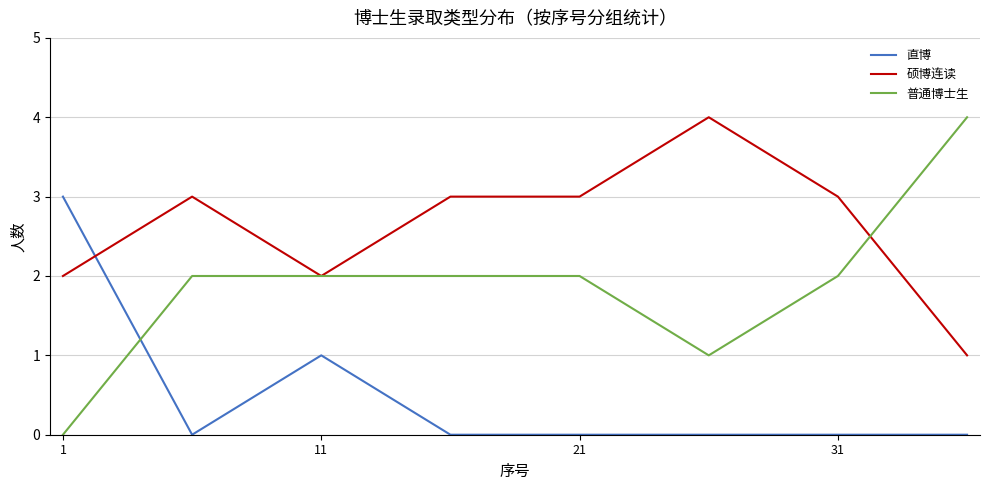

Which series has the largest total across all categories?

硕博连读